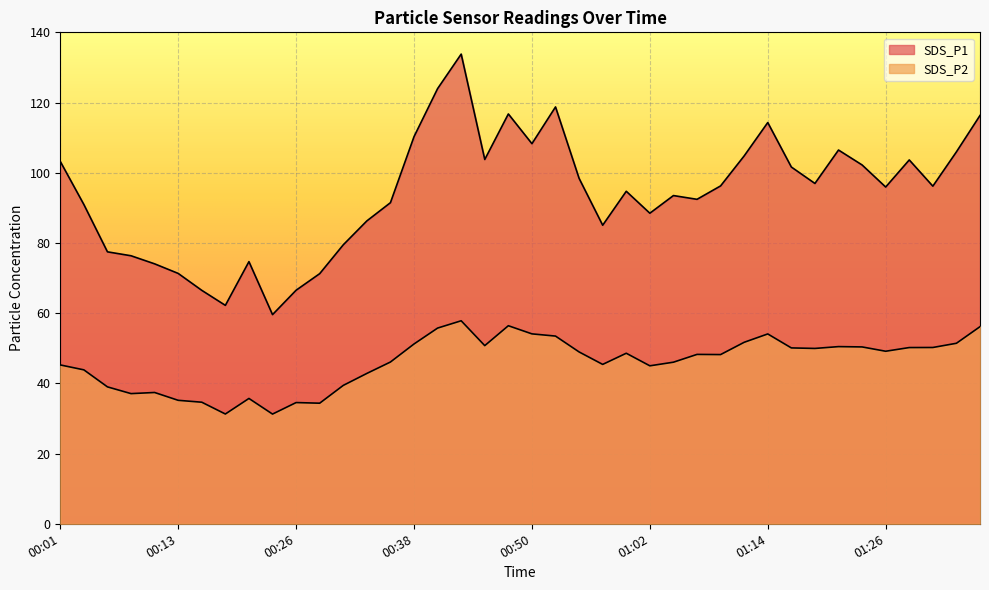

How many interior local valleys does the SDS_P2 series have?

10